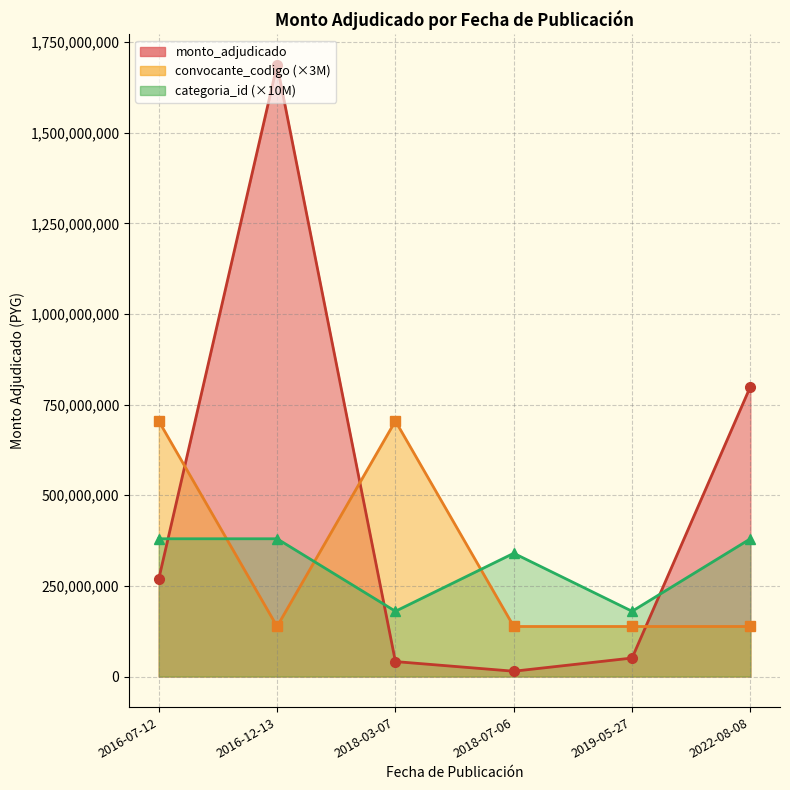

What is the lowest value of the monto_adjudicado series?

14600000